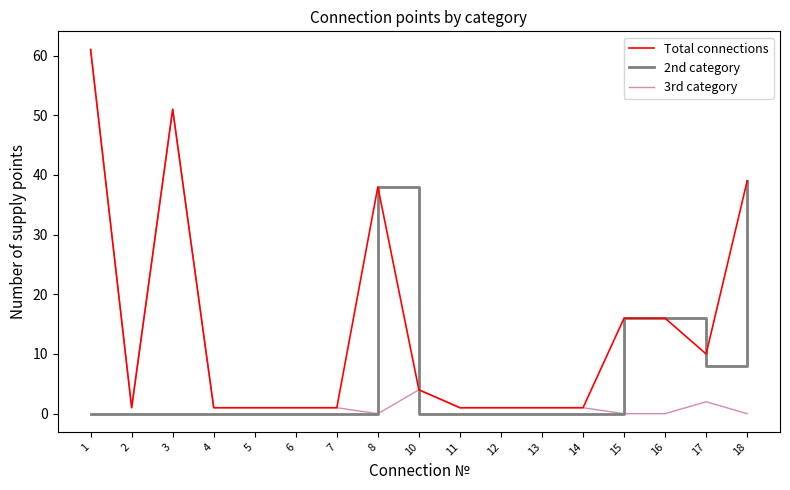

Where does the 3rd category series first go above 1?

1